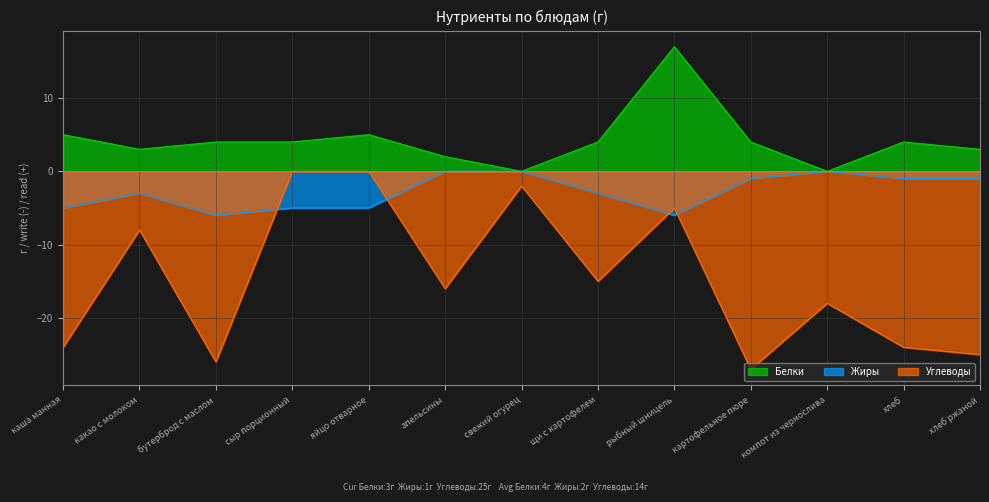

What are all the series names shown in the legend?

Белки, Жиры, Углеводы